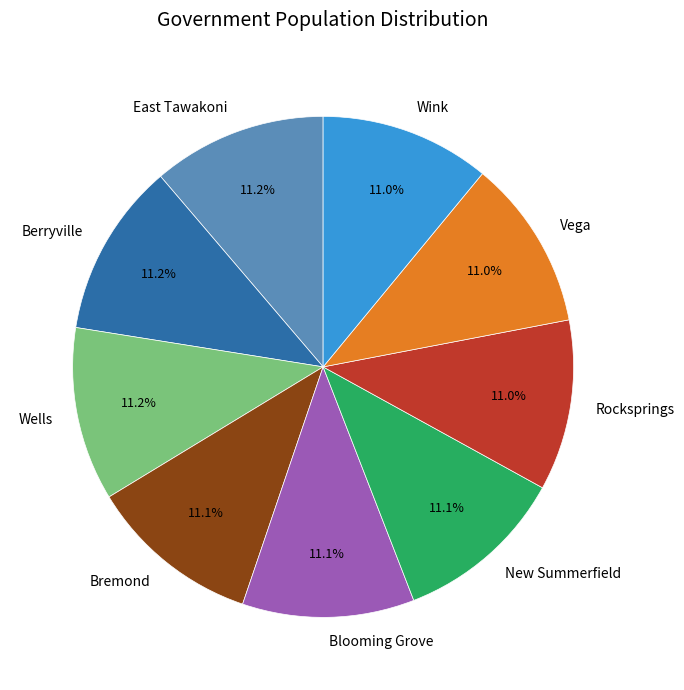

What portion of the pie excludes Wink?

89.0%